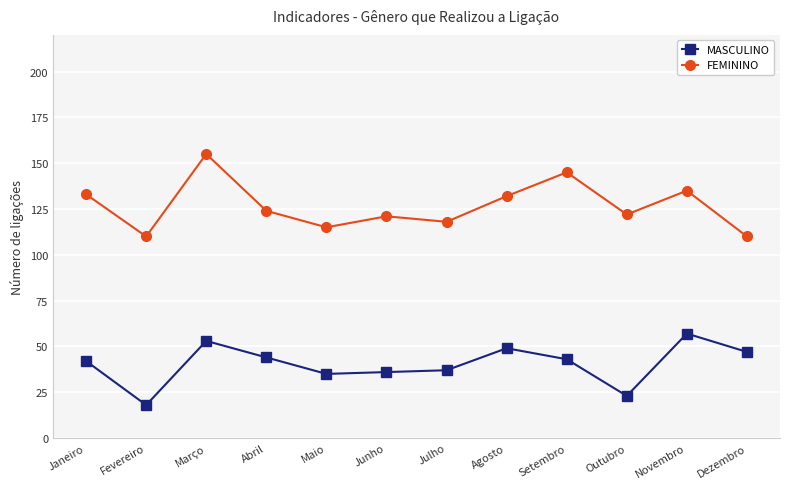

What are all the series names shown in the legend?

MASCULINO, FEMININO